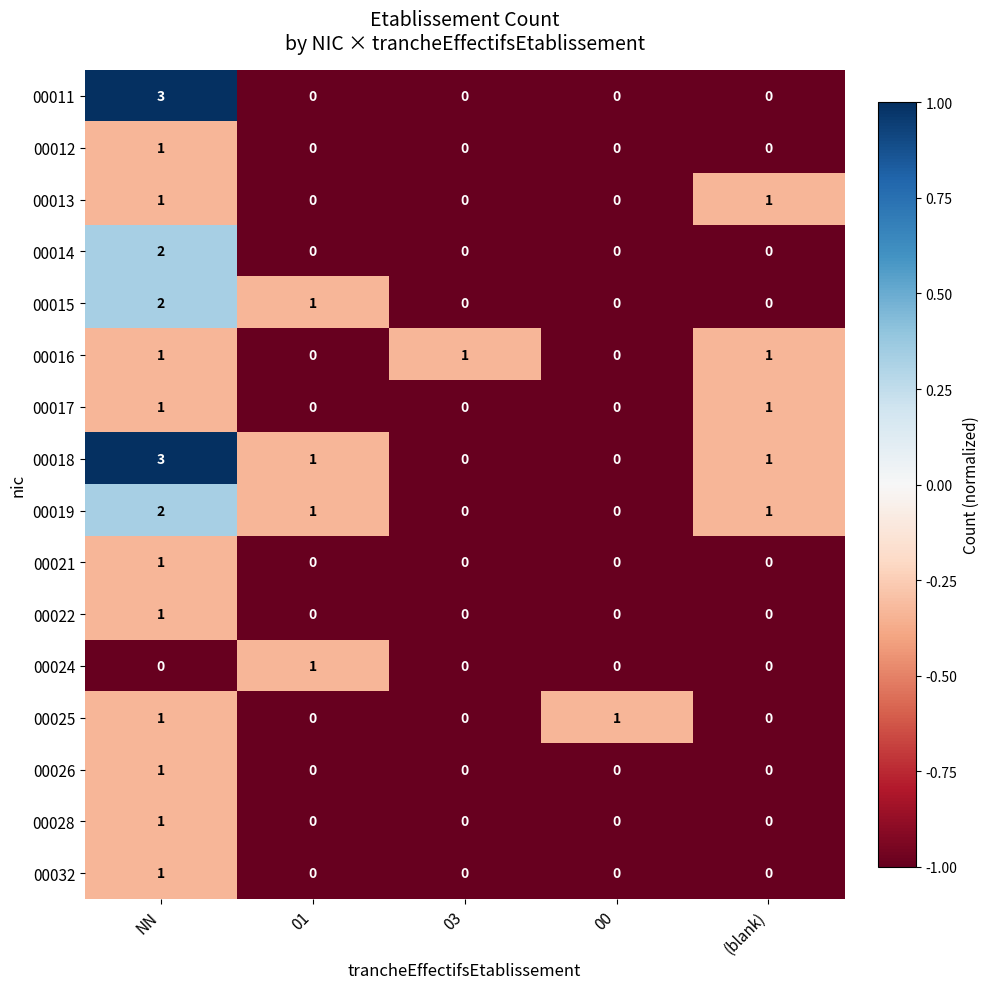

Which series changed the most between NN and 01?

00011